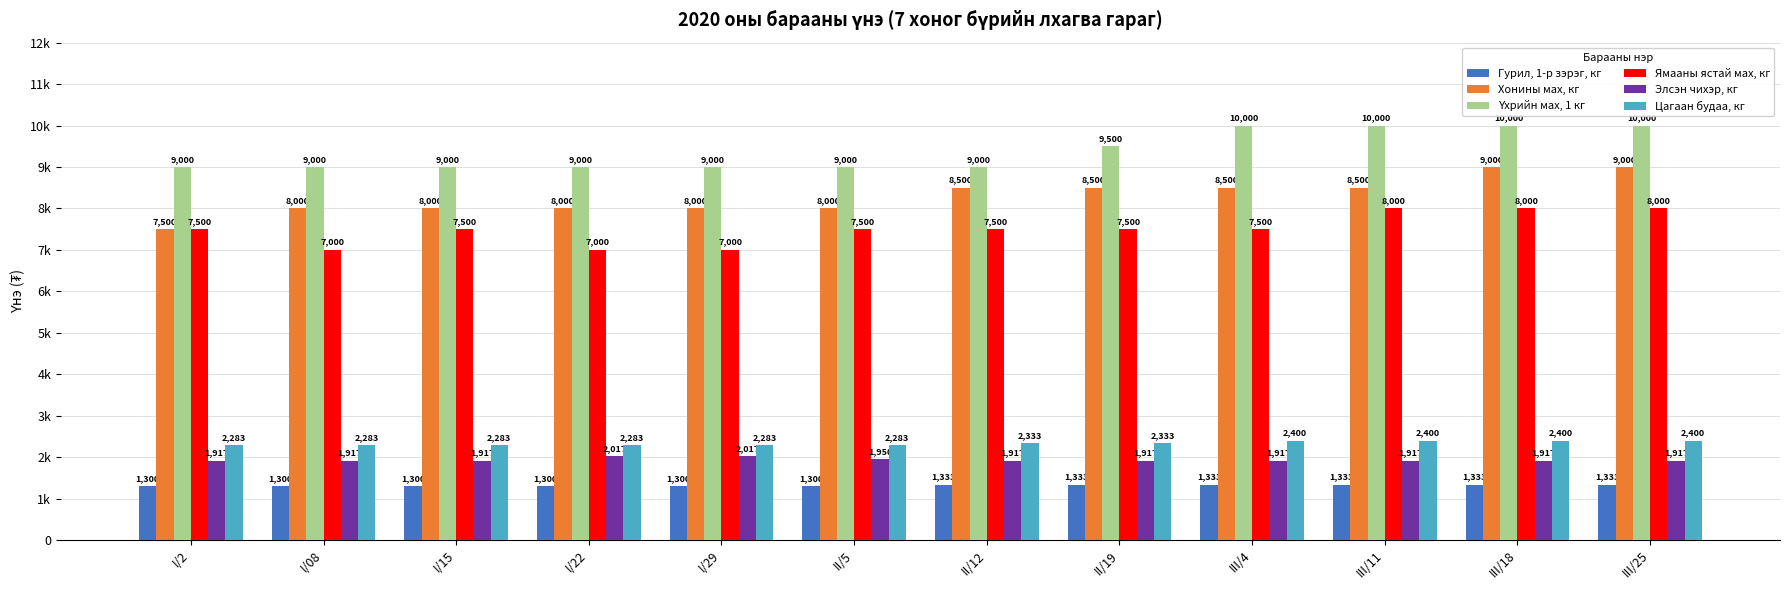

Are the bars grouped side by side (vs. stacked)?

Yes